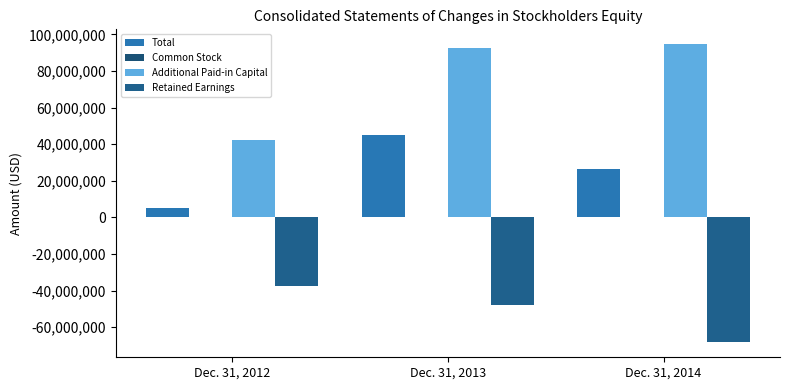

How many data points does each series have?

3